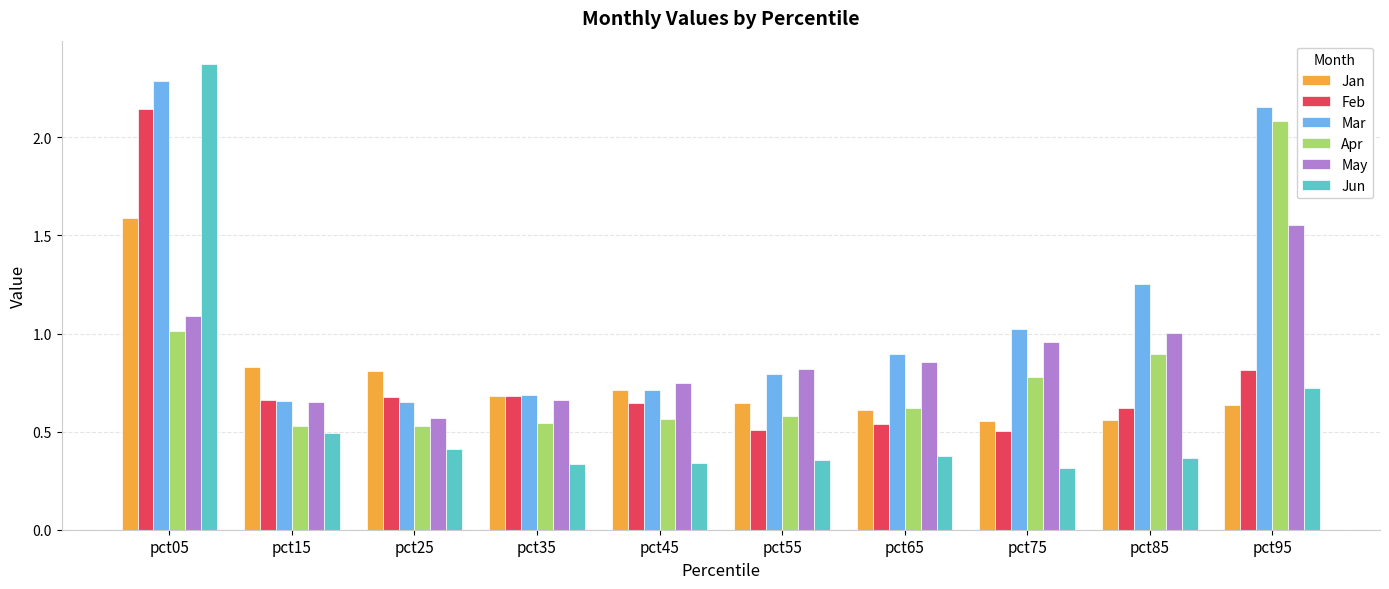

Does the chart contain stacked bars?

No